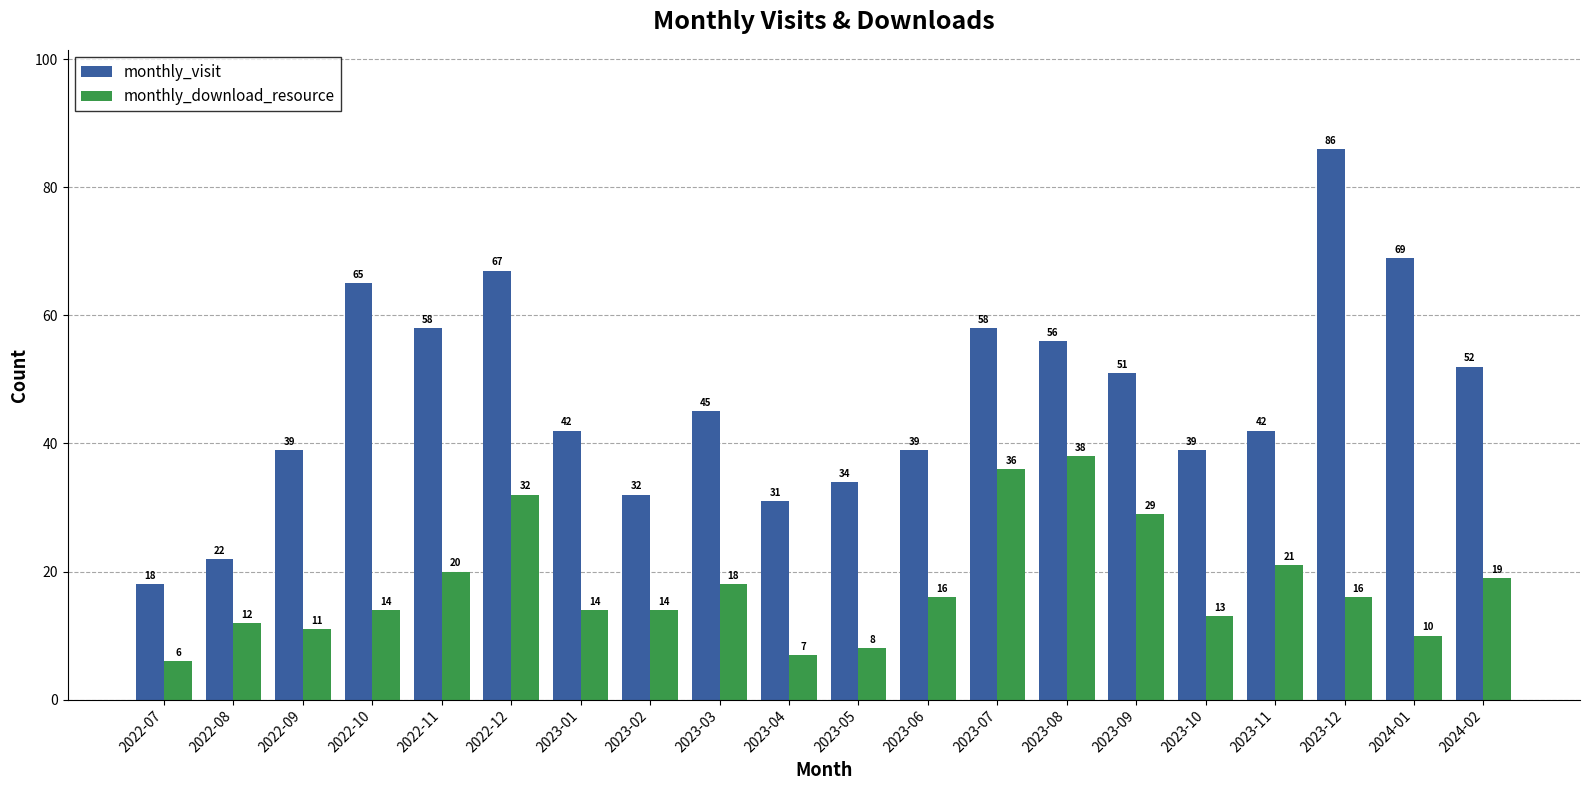

Are the bars horizontal?

No